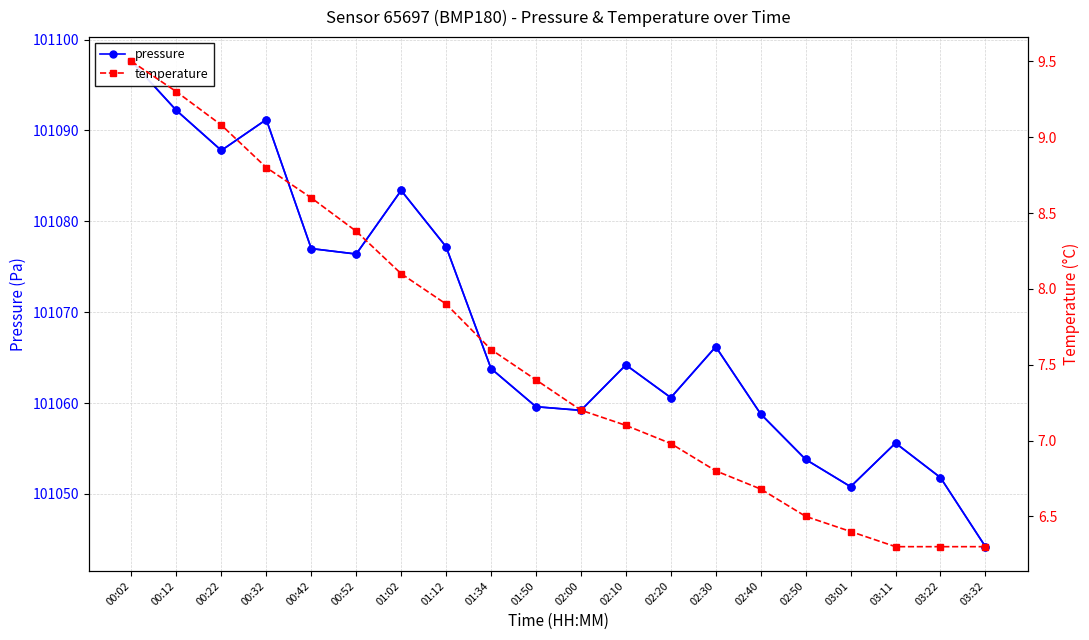

At 00:02, list the series in order from smallest to largest.

temperature, pressure